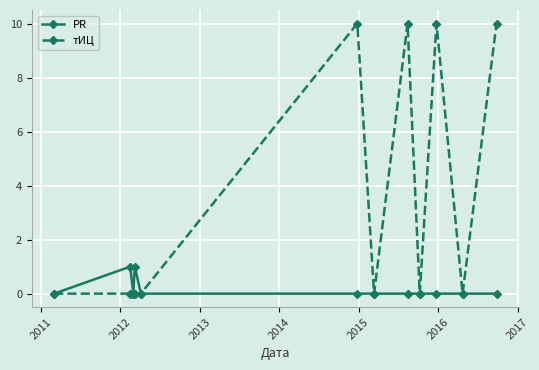

Rank the series by their maximum value, from lowest to highest.

PR, тИЦ